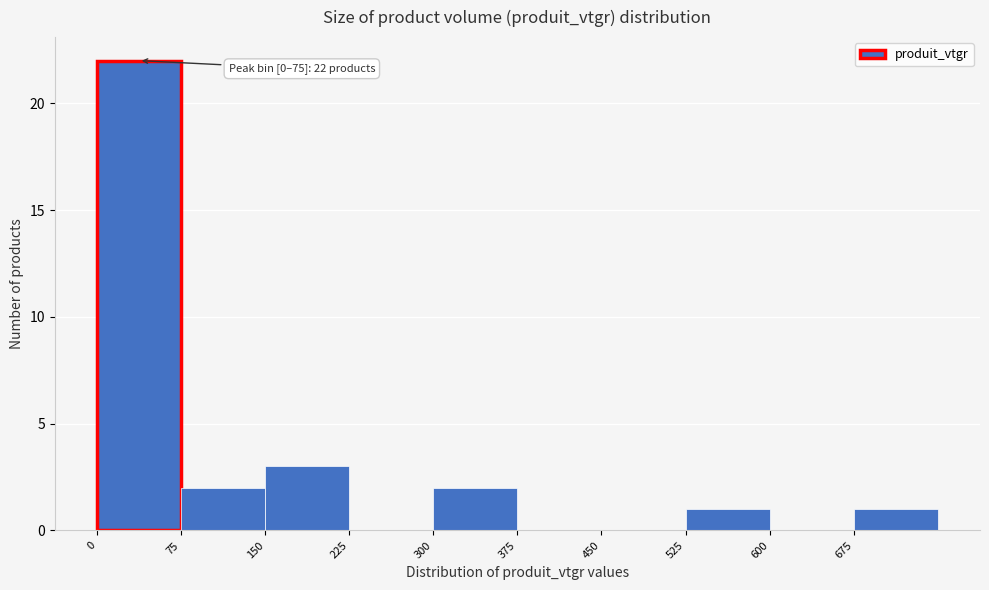

Over which range of the x-axis is the bar tallest?

0 to 75